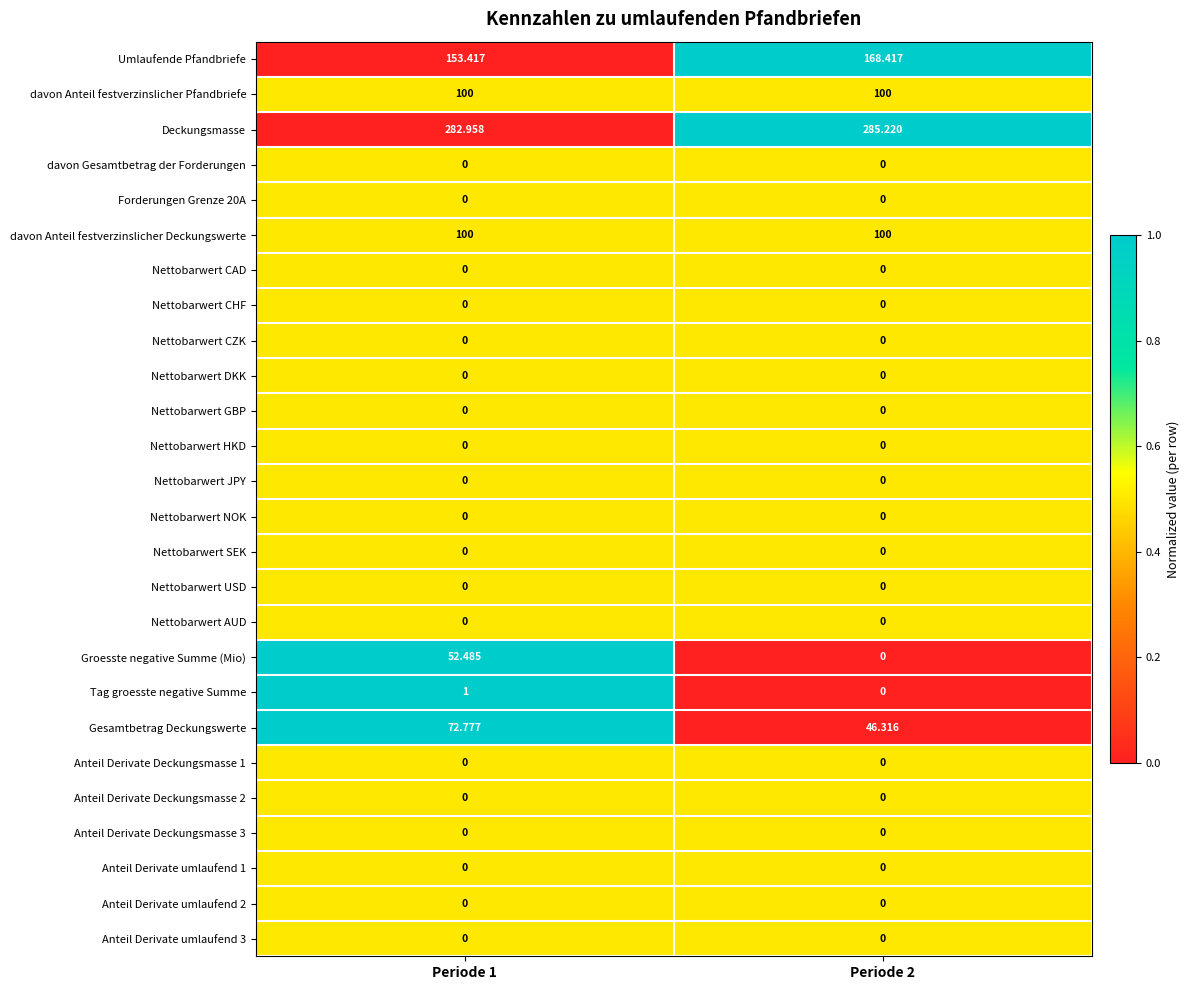

Count the number of categories in the chart.

2